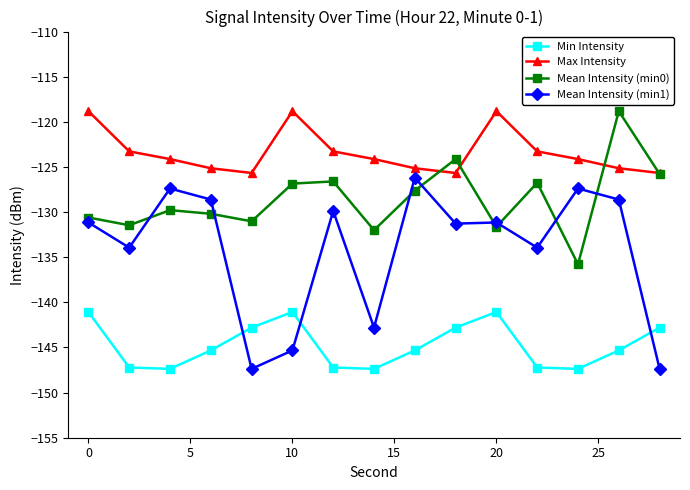

Which series has the largest total across all categories?

Max Intensity